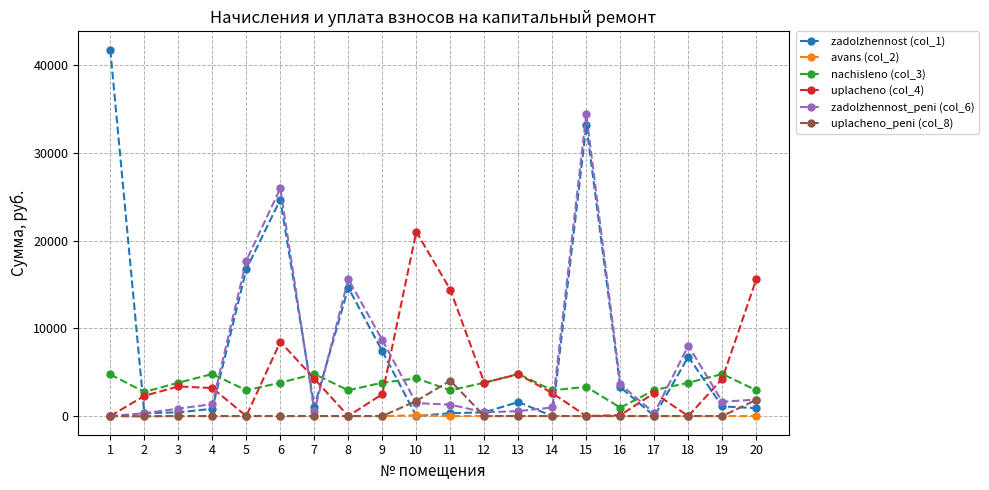

Which series has the widest spread of values?

zadolzhennost (col_1)